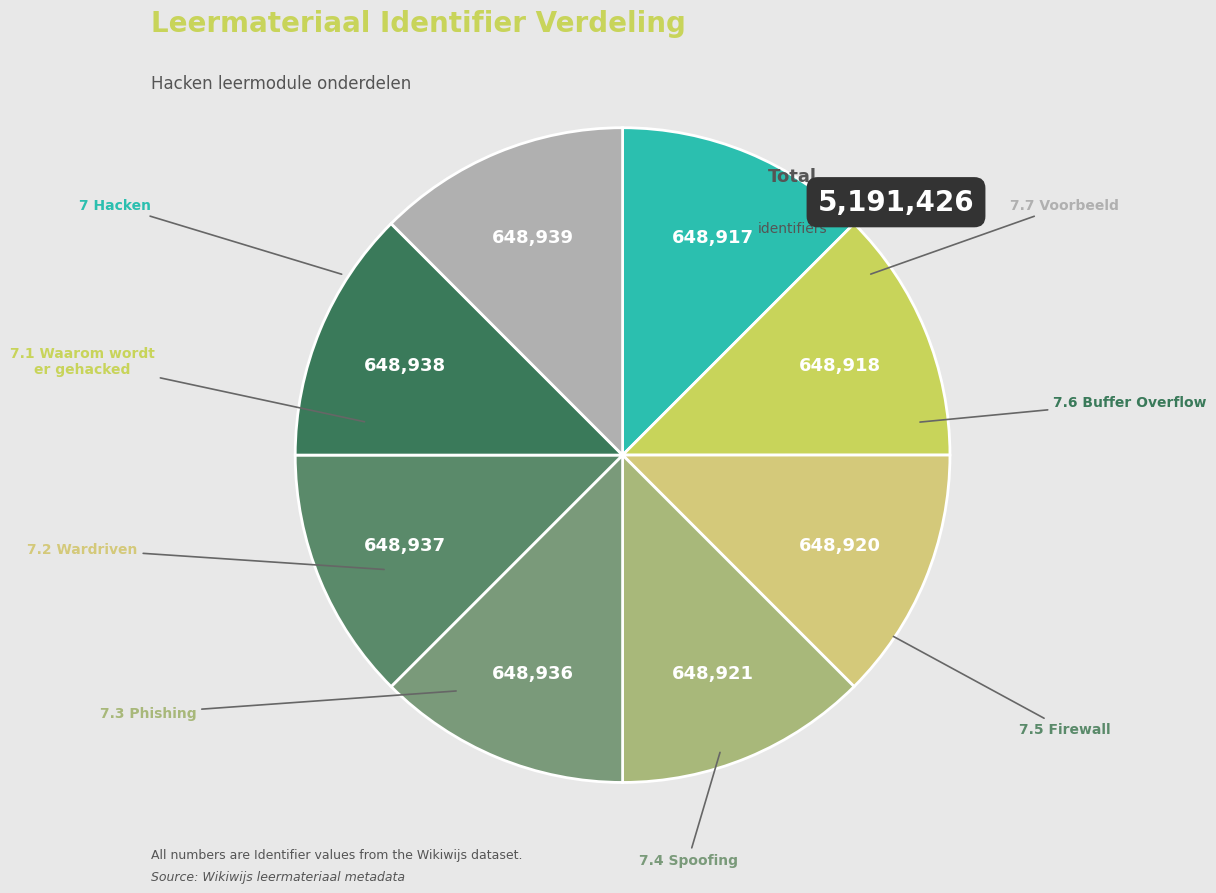

Which has a higher value, 7.3 Phishing or 7.4 Spoofing?

7.4 Spoofing